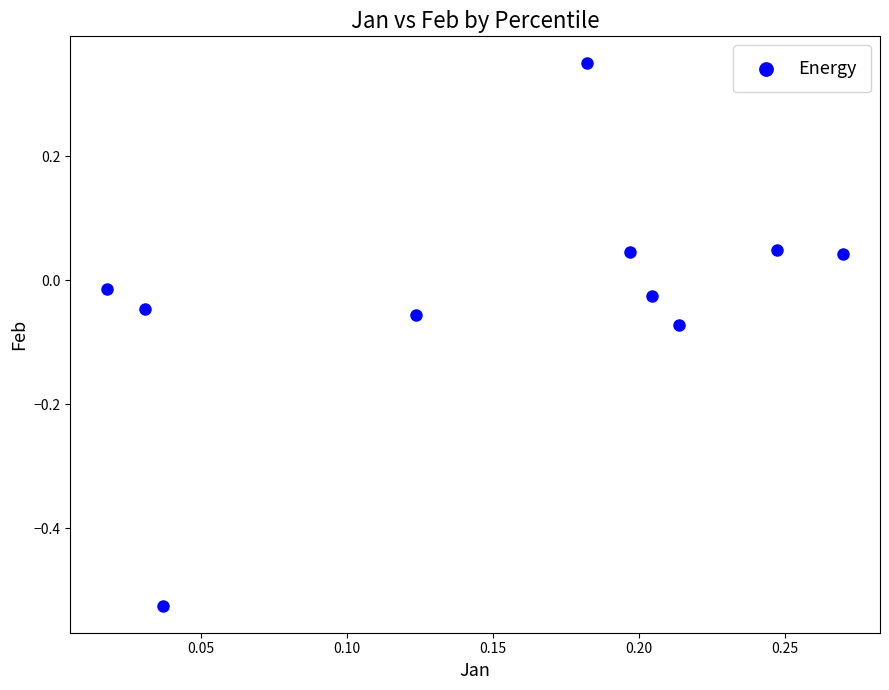

What is the range of Y values (max minus min)?

0.9